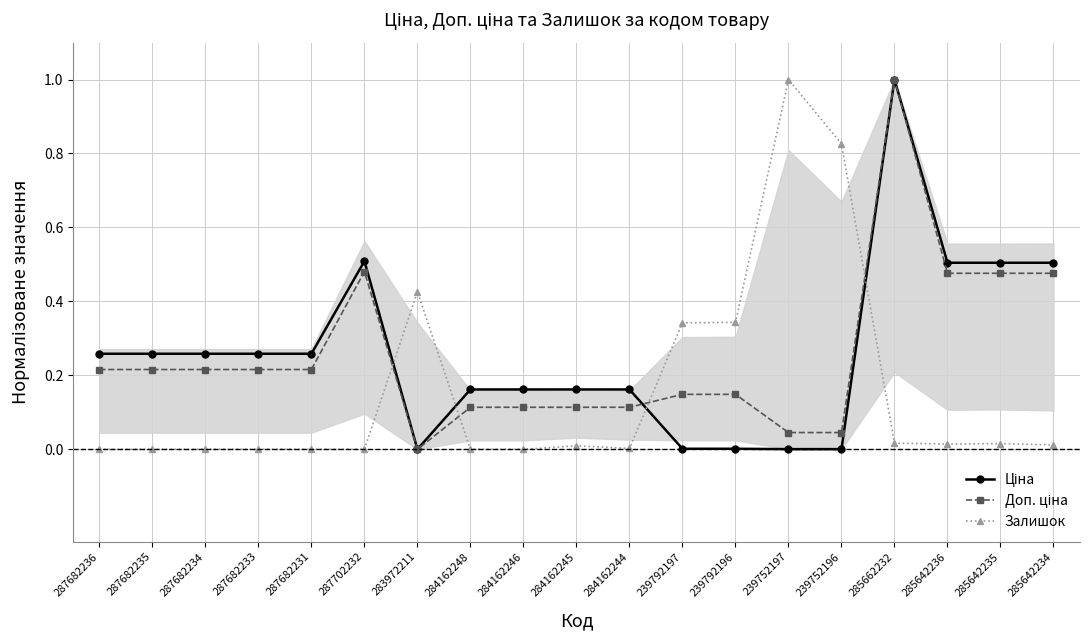

What is the spread (max minus min) of values at 284162248?

0.2